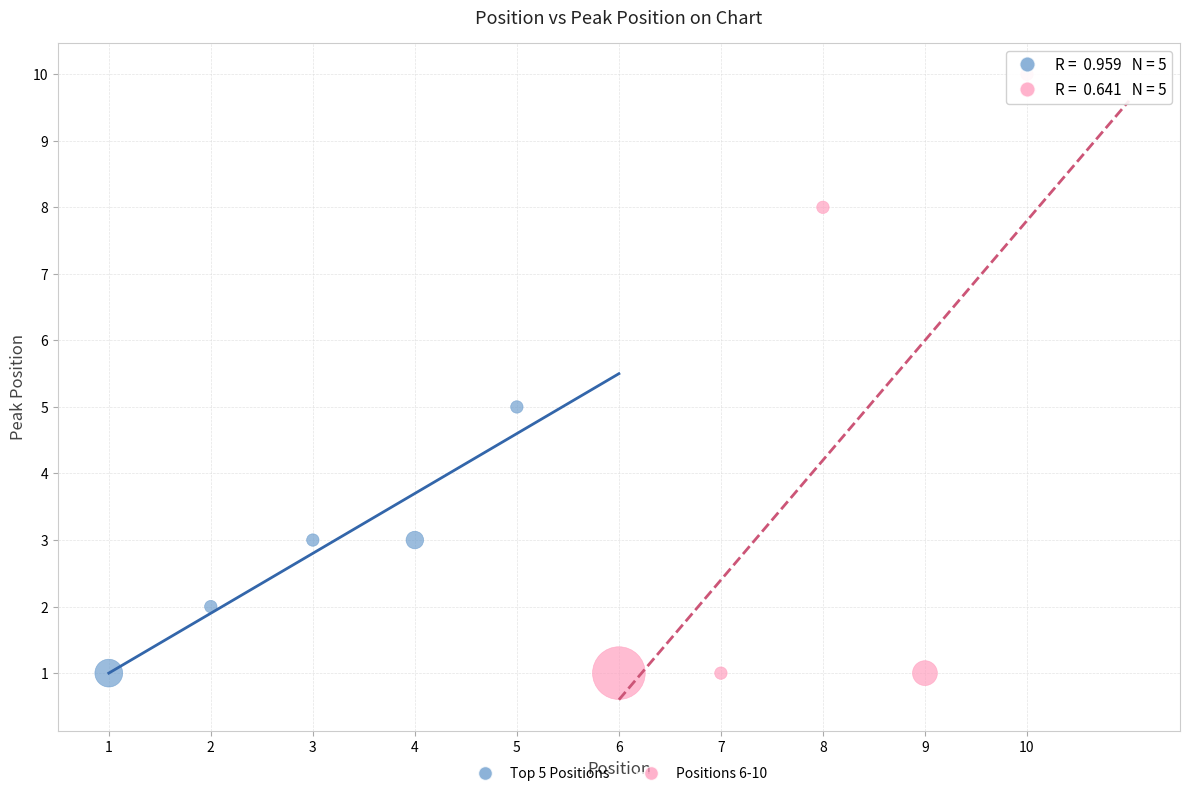

Which series contains the highest Y value?

Positions 6-10